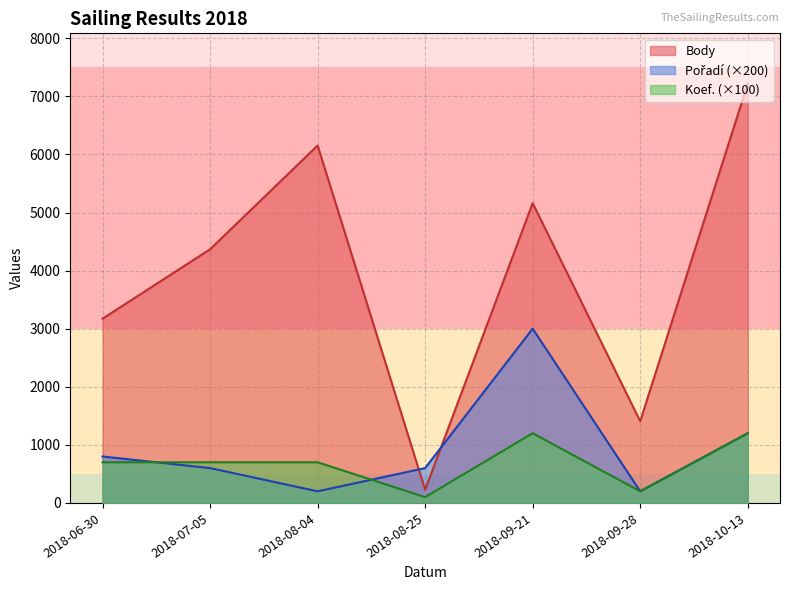

Reading left to right, transcribe all the data shown in this chart.

Body: 2018-10-13=7219	2018-09-28=1406	2018-09-21=5161	2018-08-25=226	2018-08-04=6154	2018-07-05=4367	2018-06-30=3172
Pořadí: 2018-10-13=6	2018-09-28=1	2018-09-21=15	2018-08-25=3	2018-08-04=1	2018-07-05=3	2018-06-30=4
Koef.: 2018-10-13=12	2018-09-28=2	2018-09-21=12	2018-08-25=1	2018-08-04=7	2018-07-05=7	2018-06-30=7